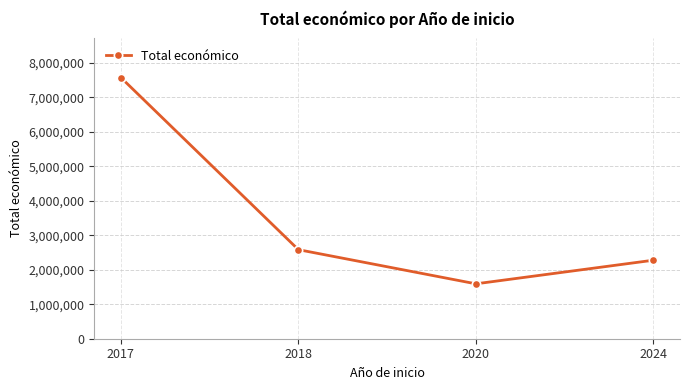

What is the maximum value shown in the chart?

7571083